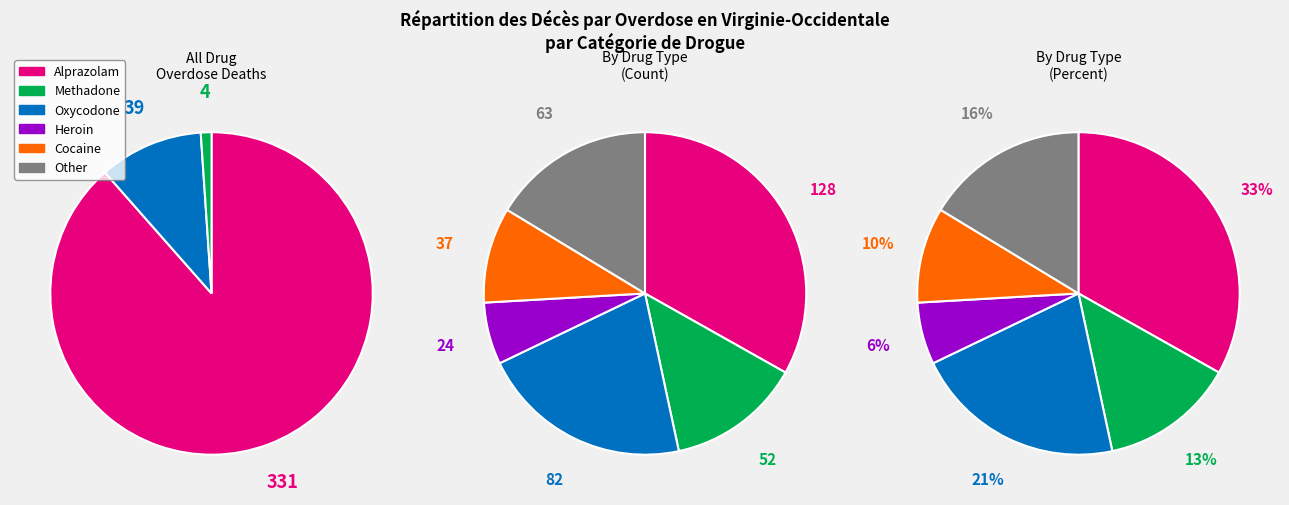

Is there any slice that represents more than half of the pie?

No